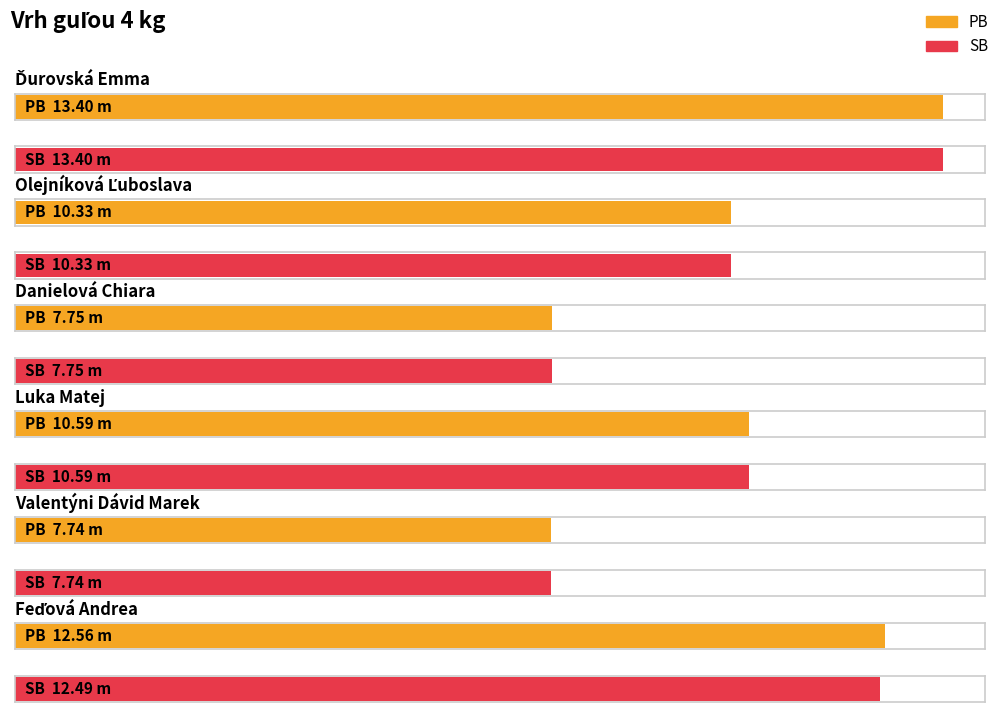

Count the number of data series in this chart.

2